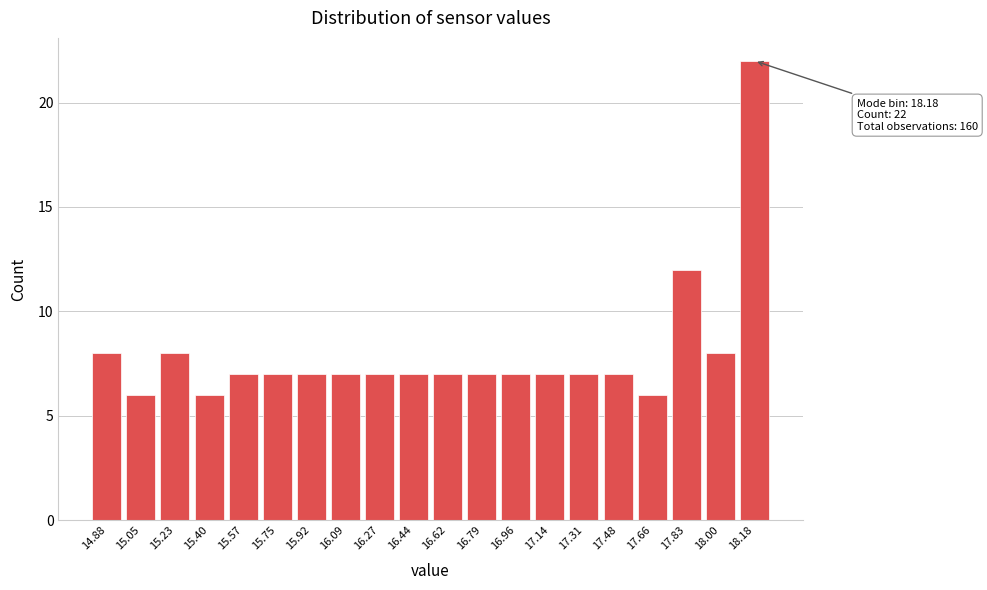

Reading left to right, transcribe all the data shown in this chart.

14.88=8	15.05=6	15.23=8	15.40=6	15.57=7	15.75=7	15.92=7	16.09=7	16.27=7	16.44=7	16.62=7	16.79=7	16.96=7	17.14=7	17.31=7	17.48=7	17.66=6	17.83=12	18.00=8	18.18=22